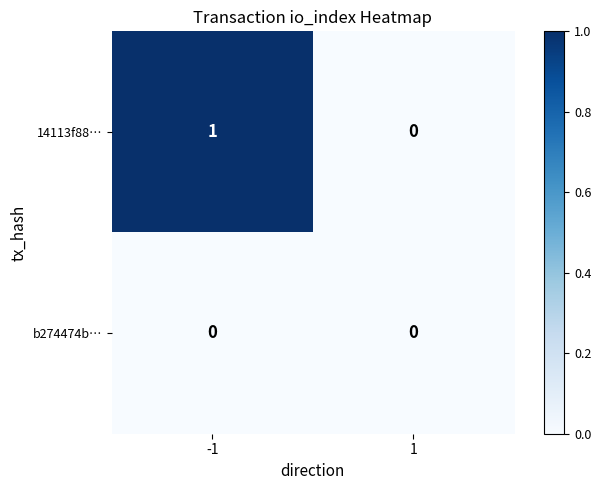

Which category has the highest value across all series?

-1